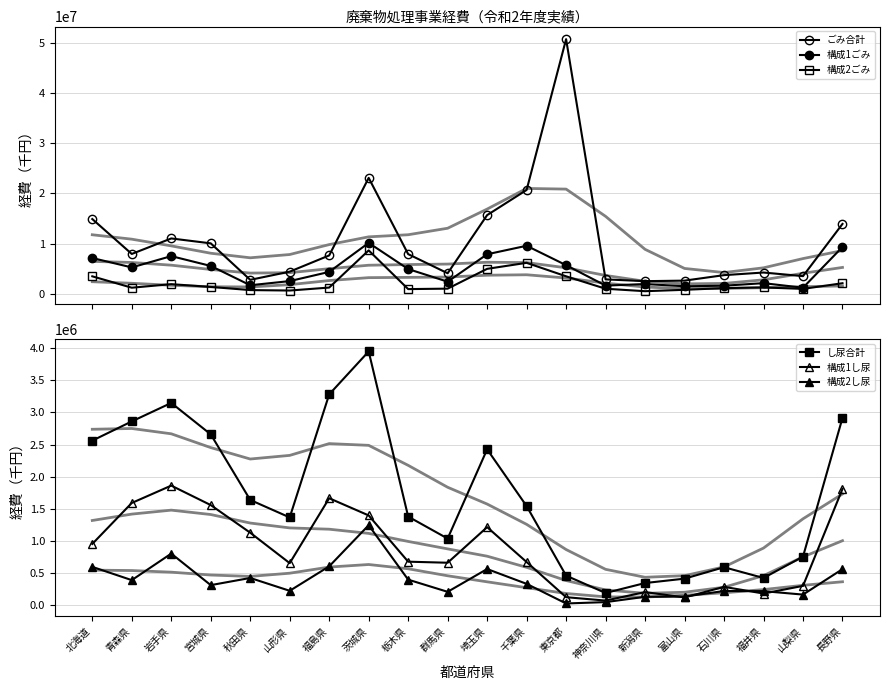

How many lines are shown in the chart?

6